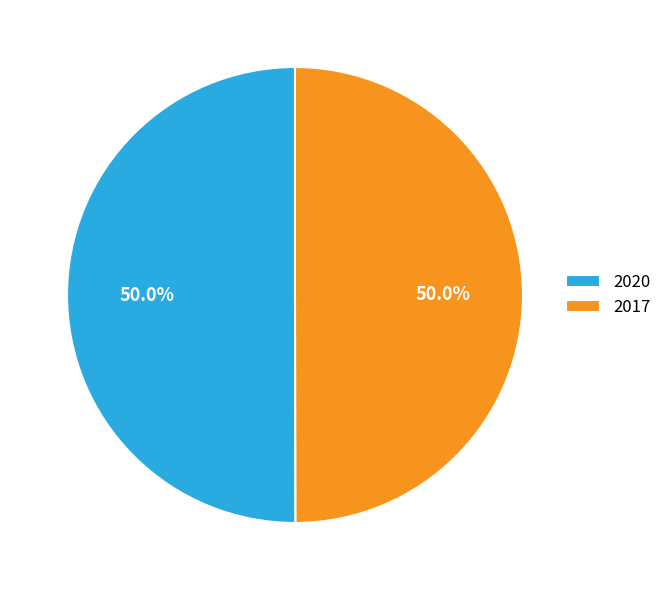

To the nearest percent, what is the combined percentage of 2020 and 2017?

100%